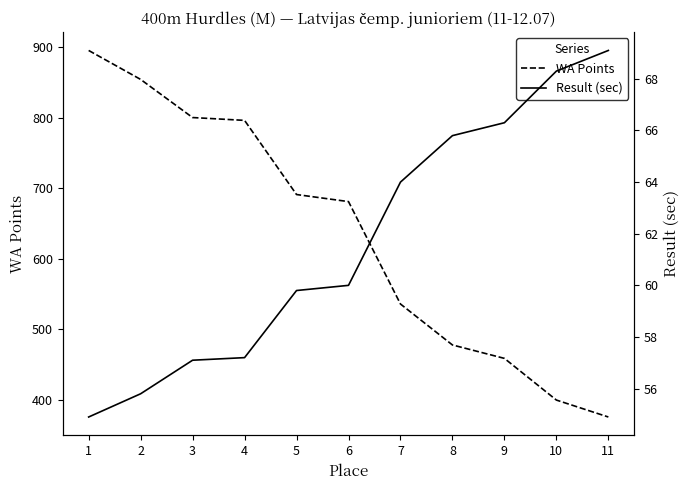

Does the chart have visible grid lines?

No